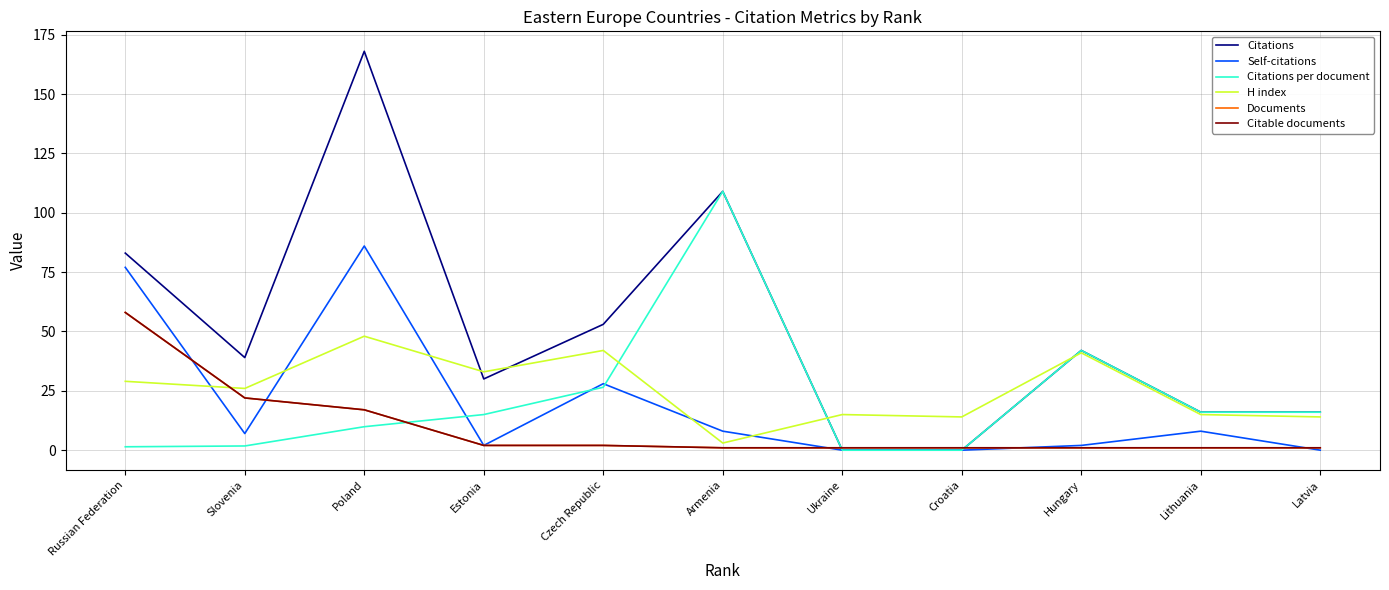

Reading left to right, list all the values displayed in this chart.

Citations: Russian Federation=83.0	Slovenia=39.0	Poland=168.0	Estonia=30.0	Czech Republic=53.0	Armenia=109.0	Ukraine=0.0	Croatia=0.0	Hungary=42.0	Lithuania=16.0	Latvia=16.0
Self-citations: Russian Federation=77.0	Slovenia=7.0	Poland=86.0	Estonia=2.0	Czech Republic=28.0	Armenia=8.0	Ukraine=0.0	Croatia=0.0	Hungary=2.0	Lithuania=8.0	Latvia=0.0
Citations per document: Russian Federation=1.4	Slovenia=1.8	Poland=9.9	Estonia=15.0	Czech Republic=26.5	Armenia=109.0	Ukraine=0.0	Croatia=0.0	Hungary=42.0	Lithuania=16.0	Latvia=16.0
H index: Russian Federation=29.0	Slovenia=26.0	Poland=48.0	Estonia=33.0	Czech Republic=42.0	Armenia=3.0	Ukraine=15.0	Croatia=14.0	Hungary=41.0	Lithuania=15.0	Latvia=14.0
Documents: Russian Federation=58.0	Slovenia=22.0	Poland=17.0	Estonia=2.0	Czech Republic=2.0	Armenia=1.0	Ukraine=1.0	Croatia=1.0	Hungary=1.0	Lithuania=1.0	Latvia=1.0
Citable documents: Russian Federation=58.0	Slovenia=22.0	Poland=17.0	Estonia=2.0	Czech Republic=2.0	Armenia=1.0	Ukraine=1.0	Croatia=1.0	Hungary=1.0	Lithuania=1.0	Latvia=1.0